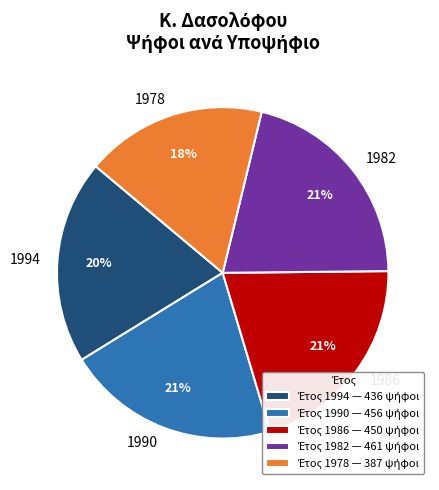

What percentage is the 1978 slice, to the nearest percent?

18%